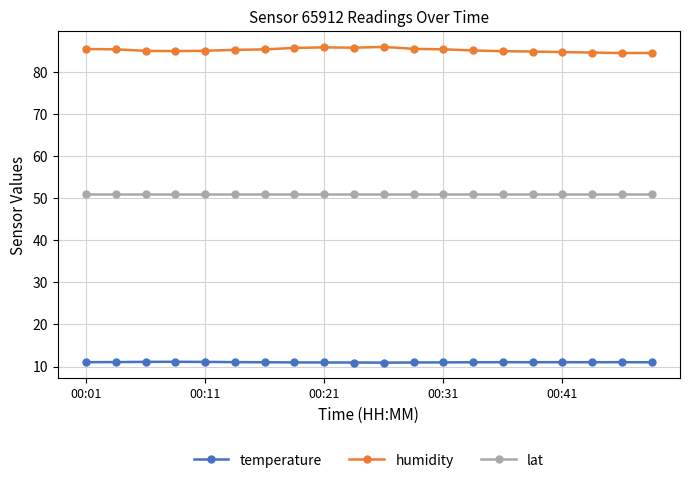

Rank the series by their average value, from highest to lowest.

humidity, lat, temperature